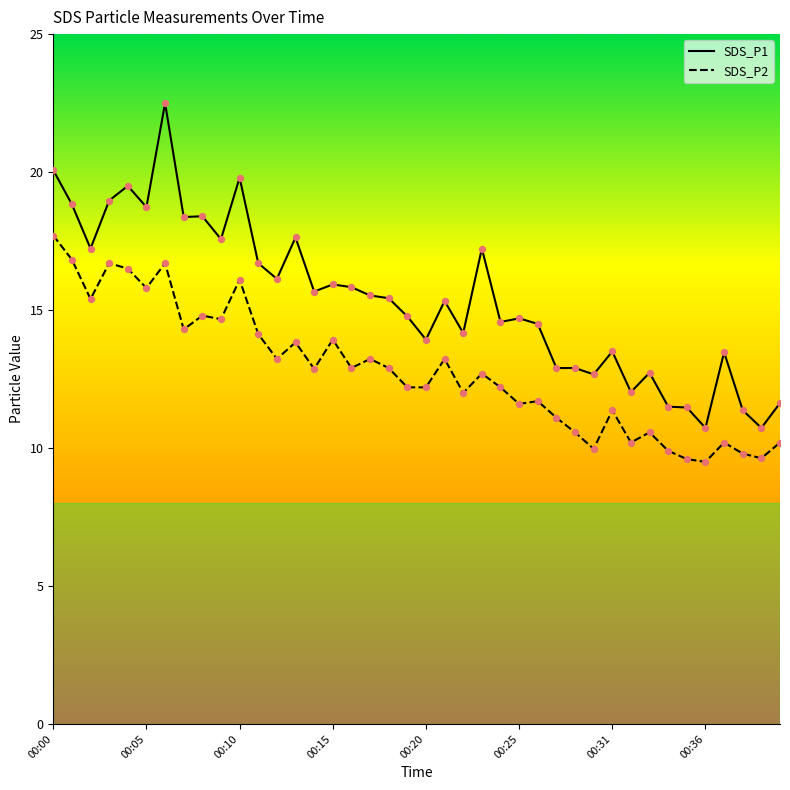

At how many categories does at least one series exceed 12?

34